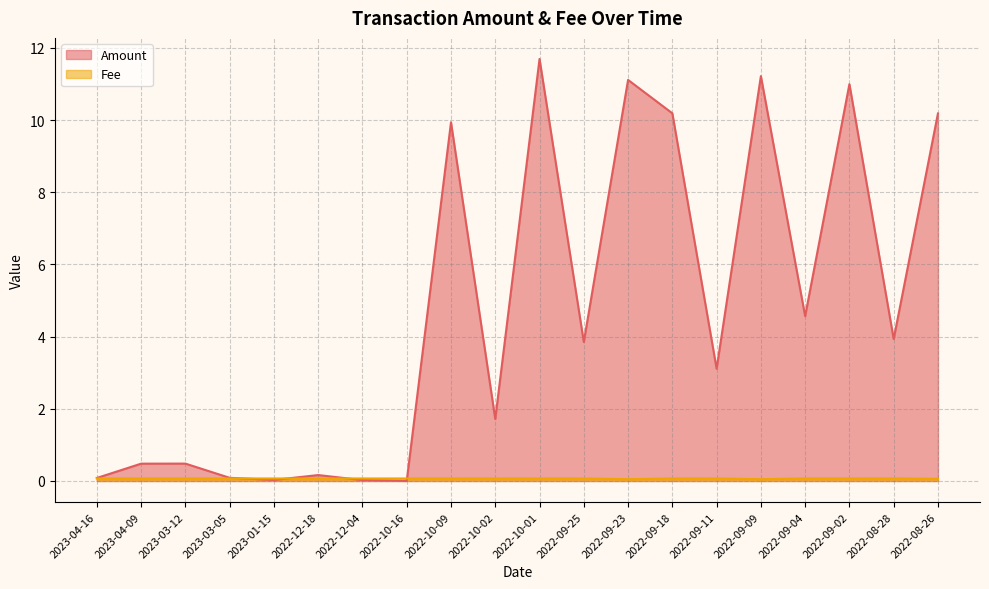

At how many categories does at least one series exceed 2?

11